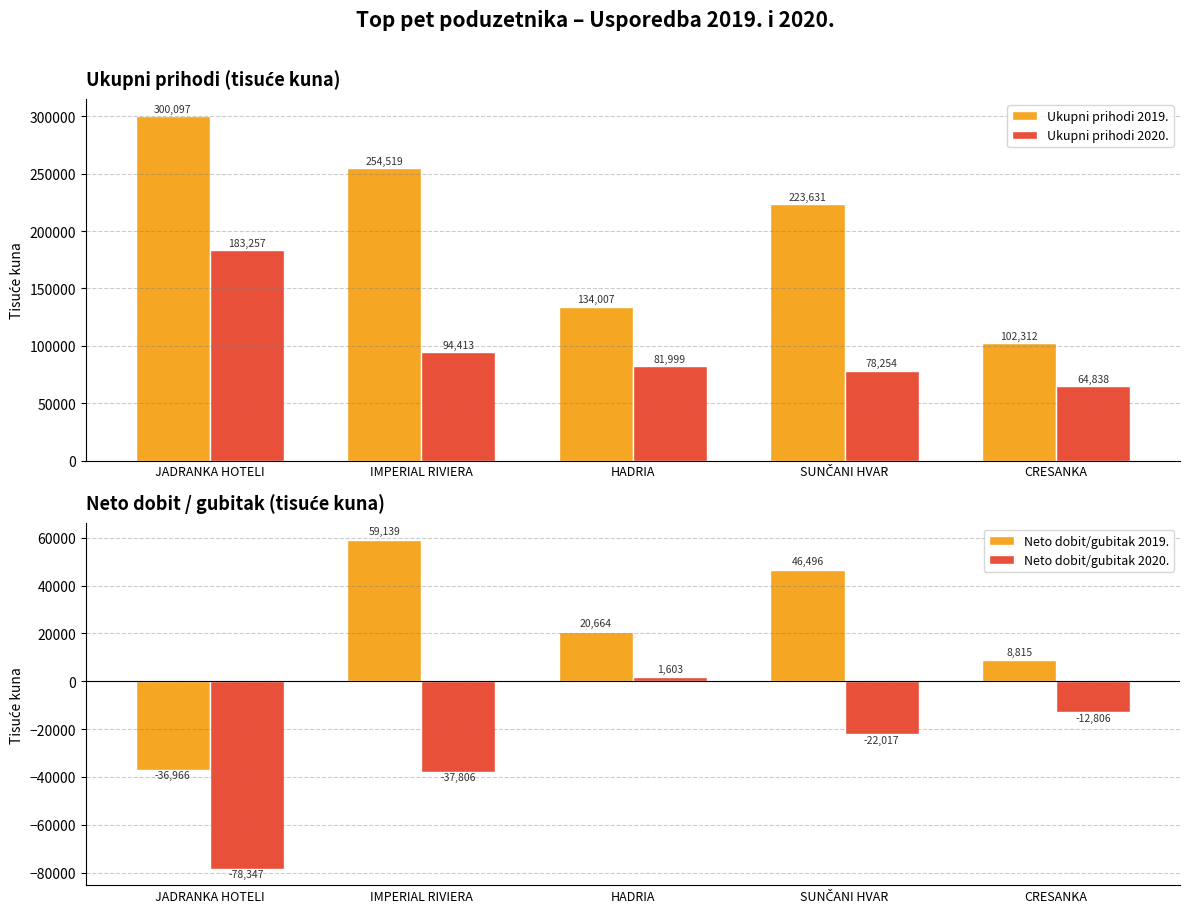

Rank the series by their maximum value, from lowest to highest.

Neto dobit/gubitak 2020., Neto dobit/gubitak 2019., Ukupni prihodi 2020., Ukupni prihodi 2019.